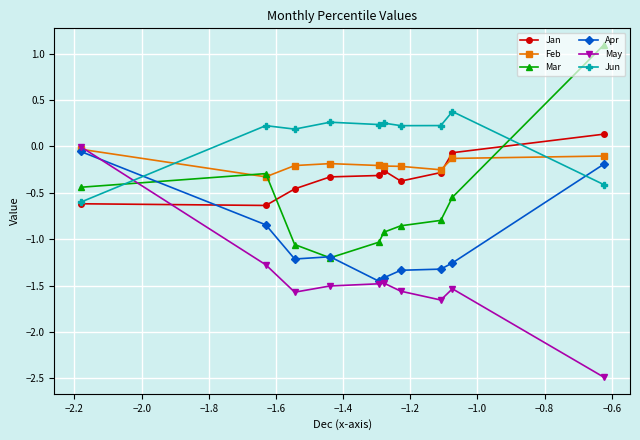

What is the minimum value for Mar?

-1.2